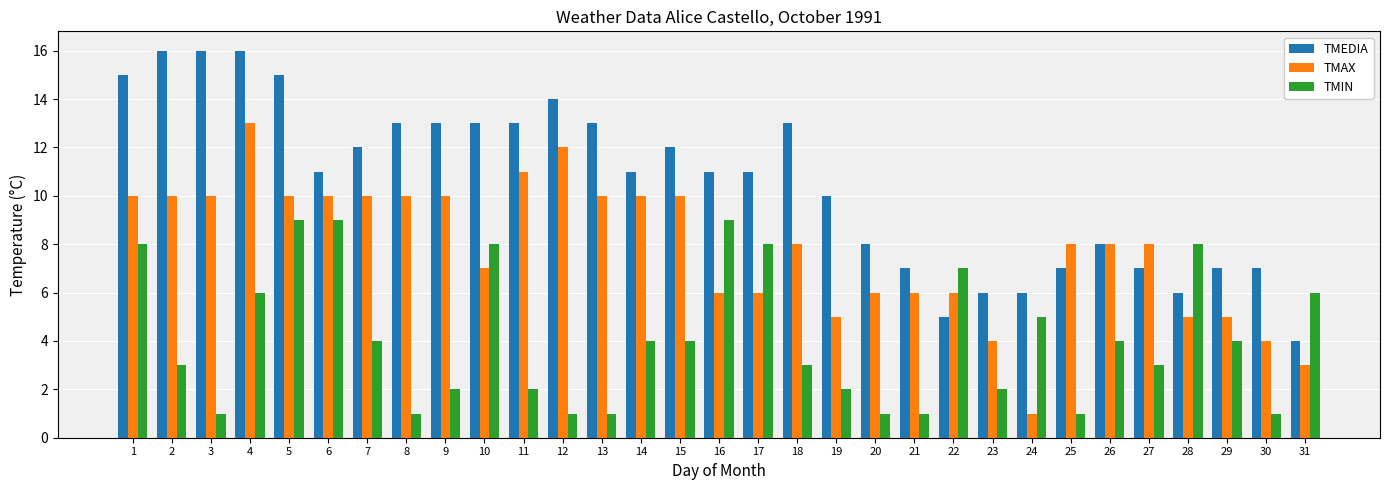

What is the sum of the TMIN values at 12 and 3?

2